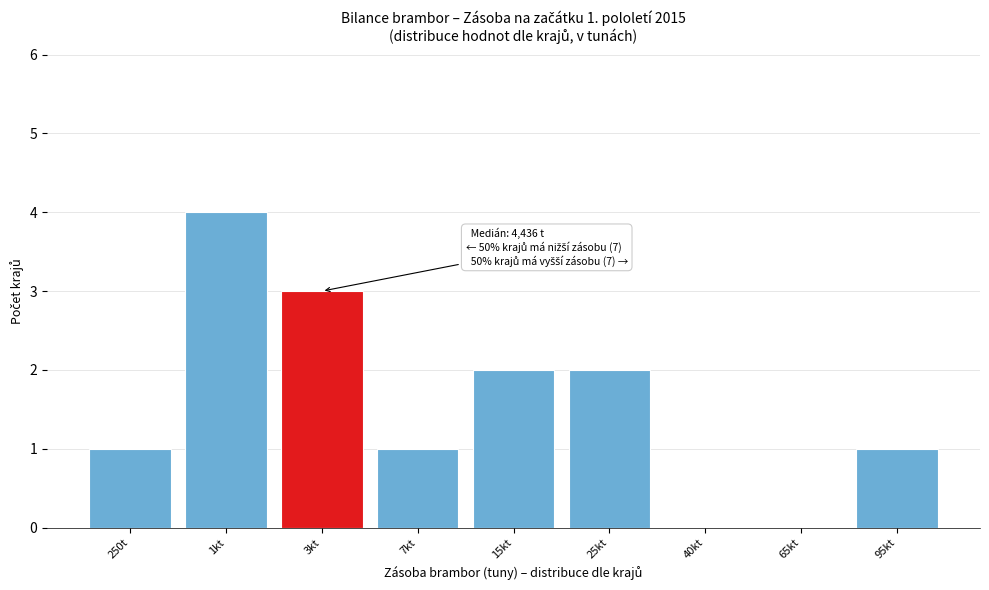

Reading left to right, list all the values displayed in this chart.

250t=1	1kt=4	3kt=3	7kt=1	15kt=2	25kt=2	40kt=0	65kt=0	95kt=1